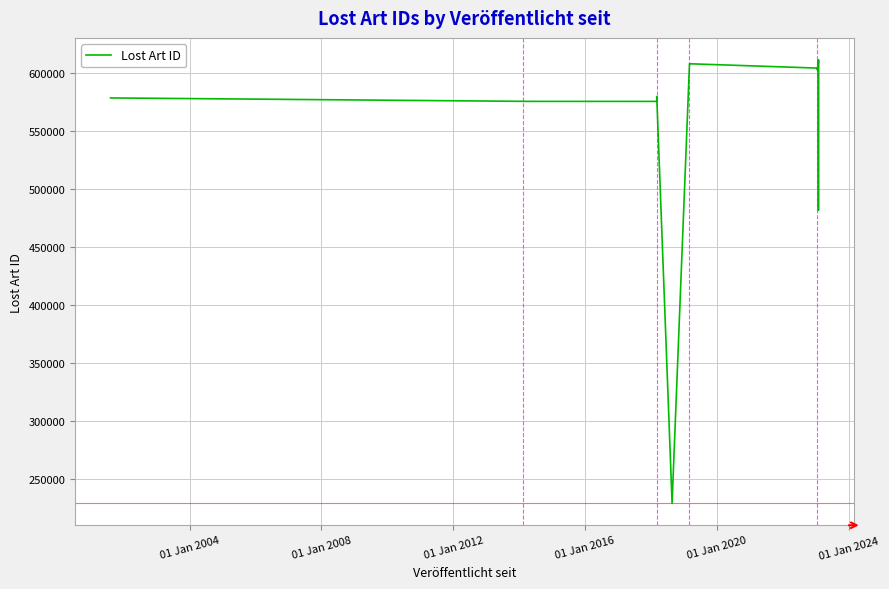

What is the ratio of the value at 2018-08-23 to the value at 2023-01-19?

0.4